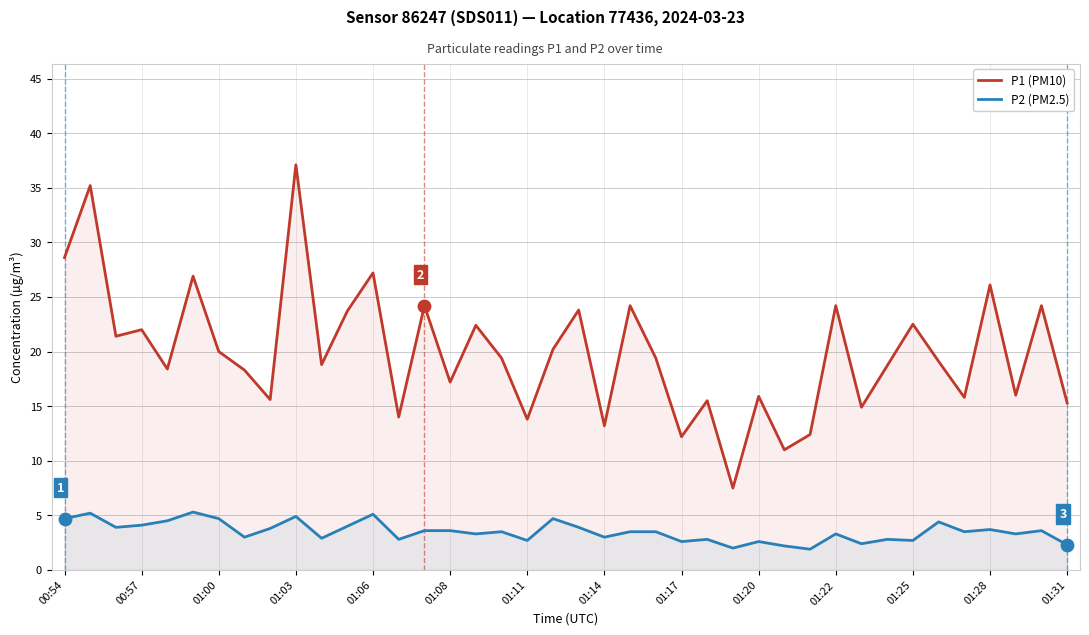

Which series reaches the maximum Y coordinate?

P1 (PM10)